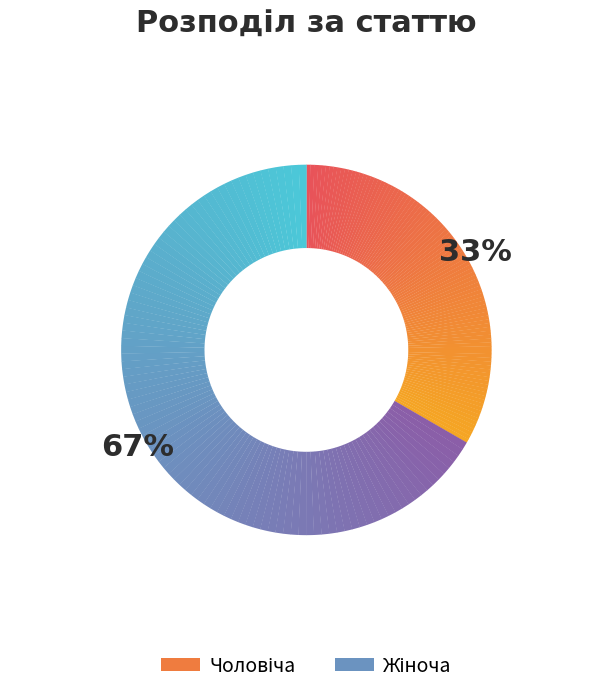

Rank the categories by value from highest to lowest.

Жіноча, Чоловіча